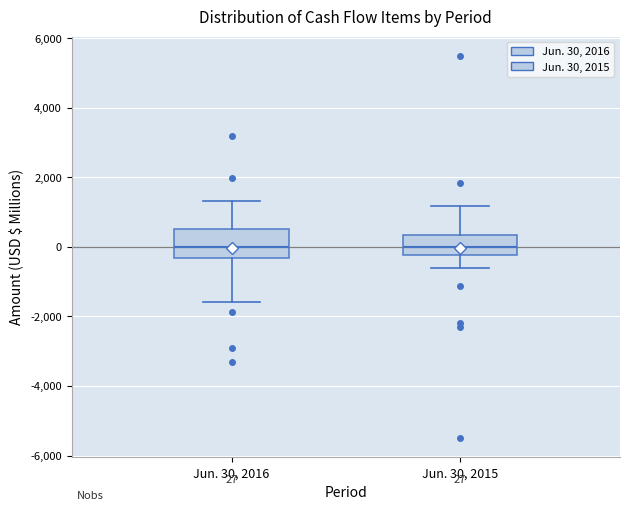

Which box is the tallest, from its lower edge to its upper edge?

Jun. 30, 2016